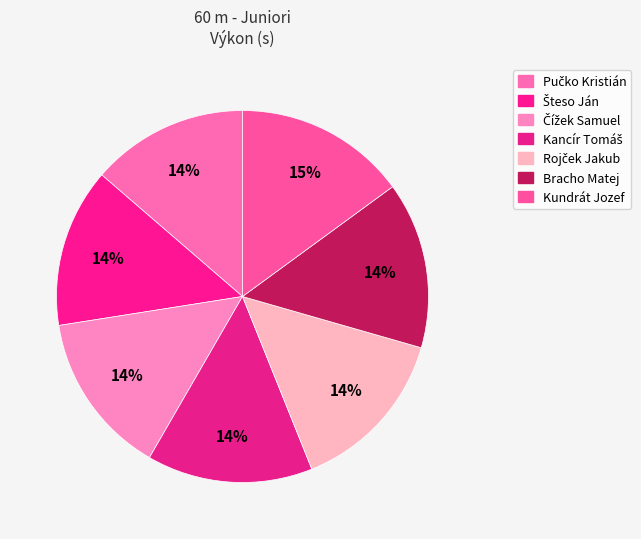

To the nearest percent, what is the average slice percentage?

14%